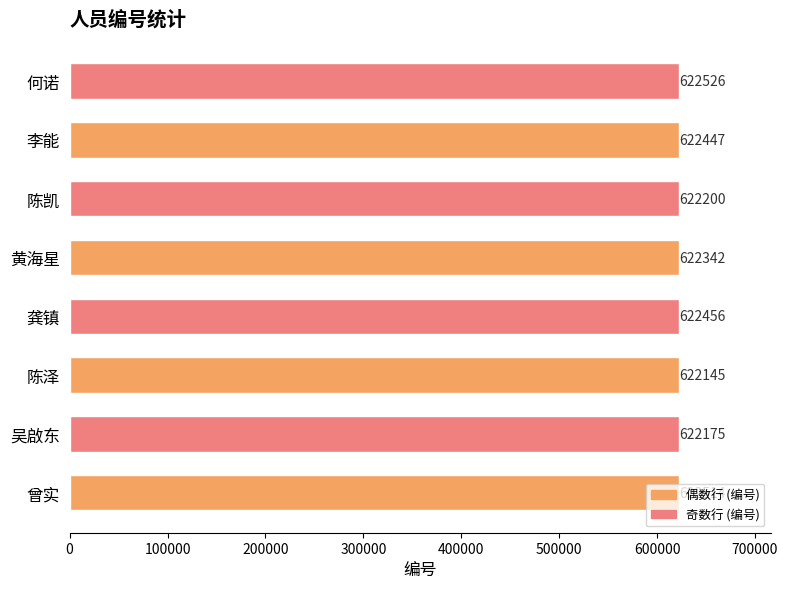

What is the sum of the values at 陈凯 and 吴啟东?

1244375